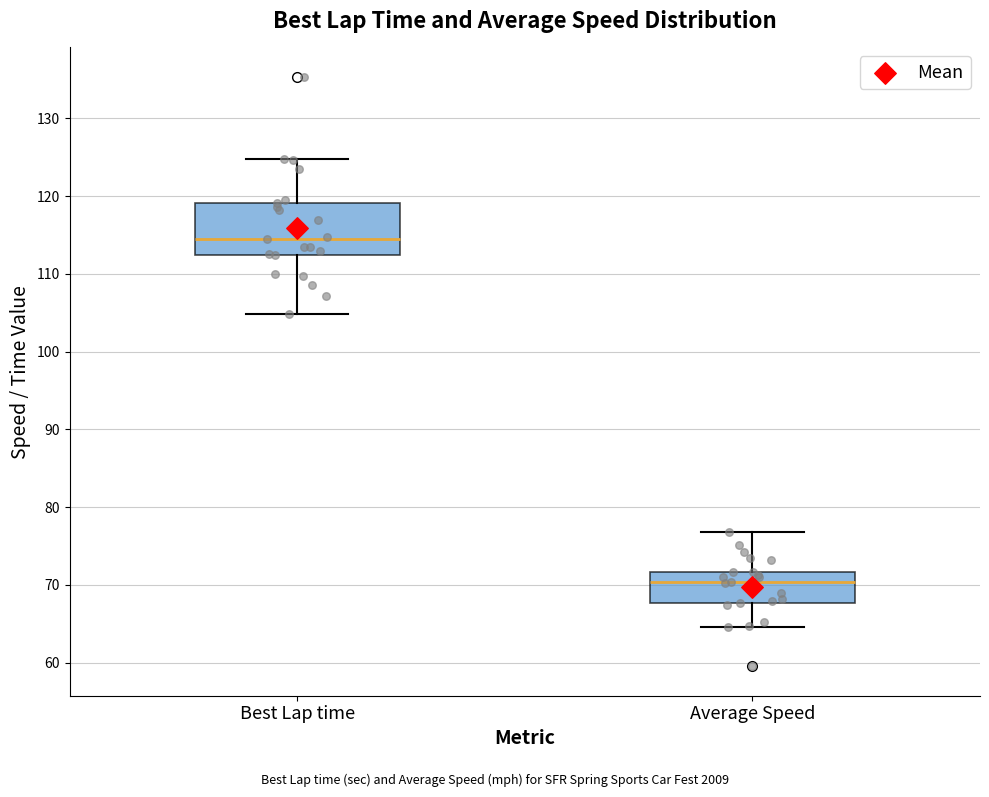

Reading left to right, transcribe this box plot: for each box, give where its median line is, the range the box spans, and where its two whiskers end, as read against the y-axis. The values are not printed on the chart, so give them approximately, as read against the axis.

Best Lap time: median 115, box 112 to 119, whiskers 105 to 125
Average Speed: median 70, box 68 to 72, whiskers 65 to 77